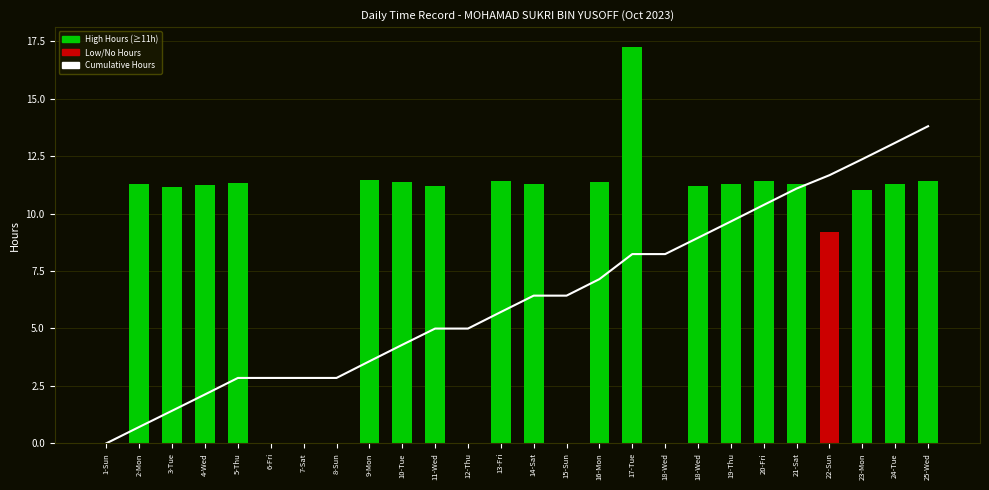

How many positive values are there?

25